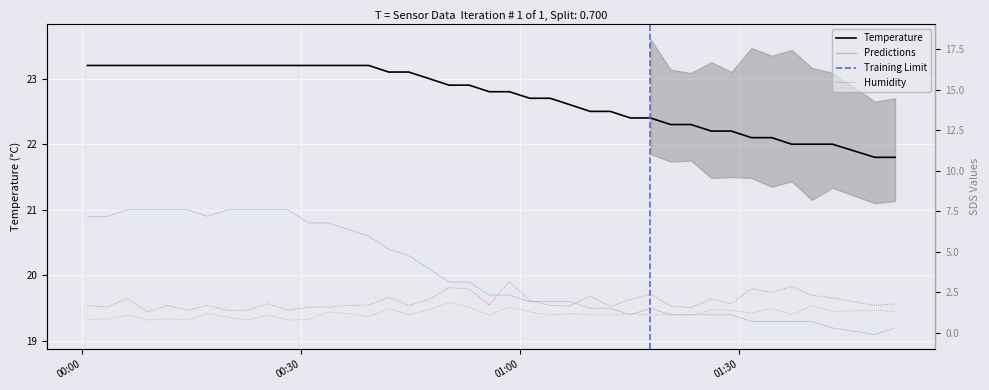

What is the minimum value shown in the chart?

0.8